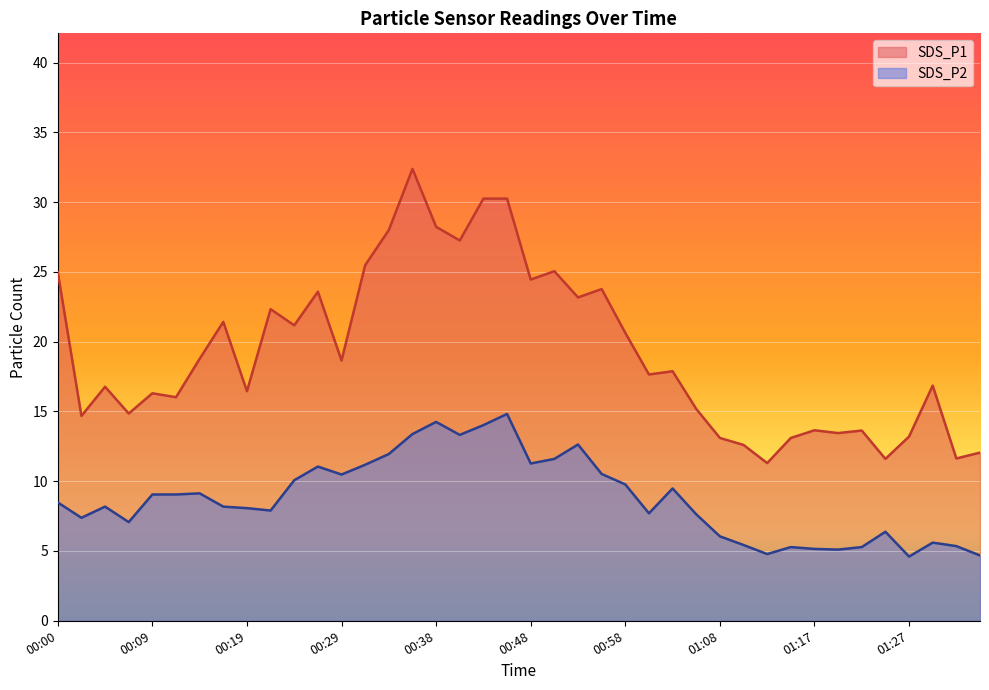

How many interior local valleys does the SDS_P1 series have?

14